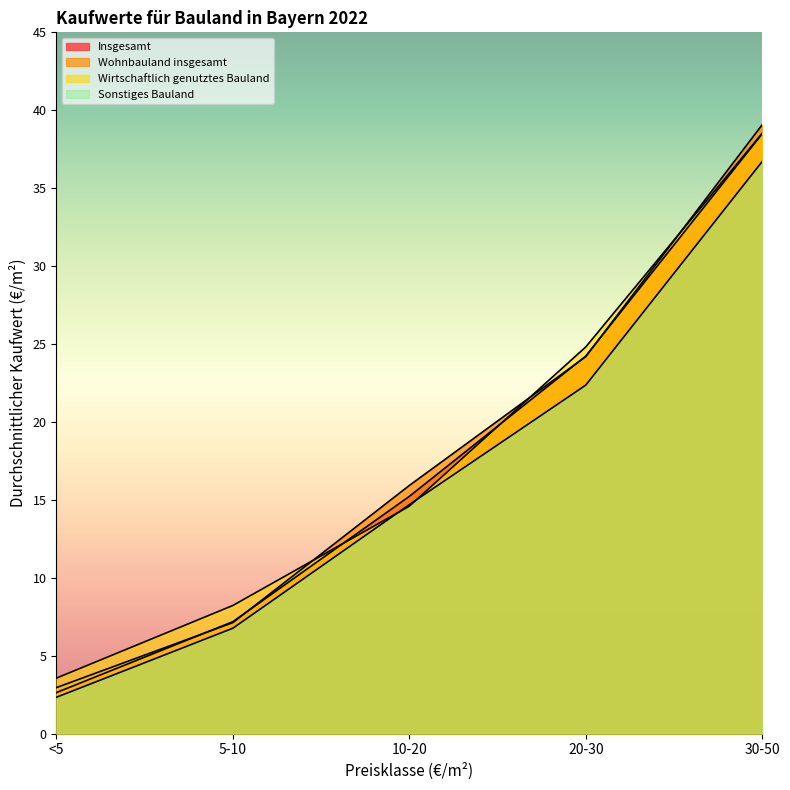

Rank the series by their maximum value, from lowest to highest.

Sonstiges Bauland, Insgesamt, Wirtschaftlich genutztes Bauland, Wohnbauland insgesamt